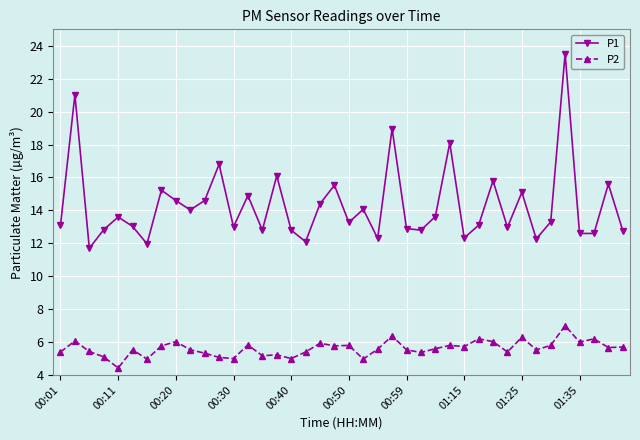

What is the difference between the maximum and second lowest values in the P2 series?

2.0